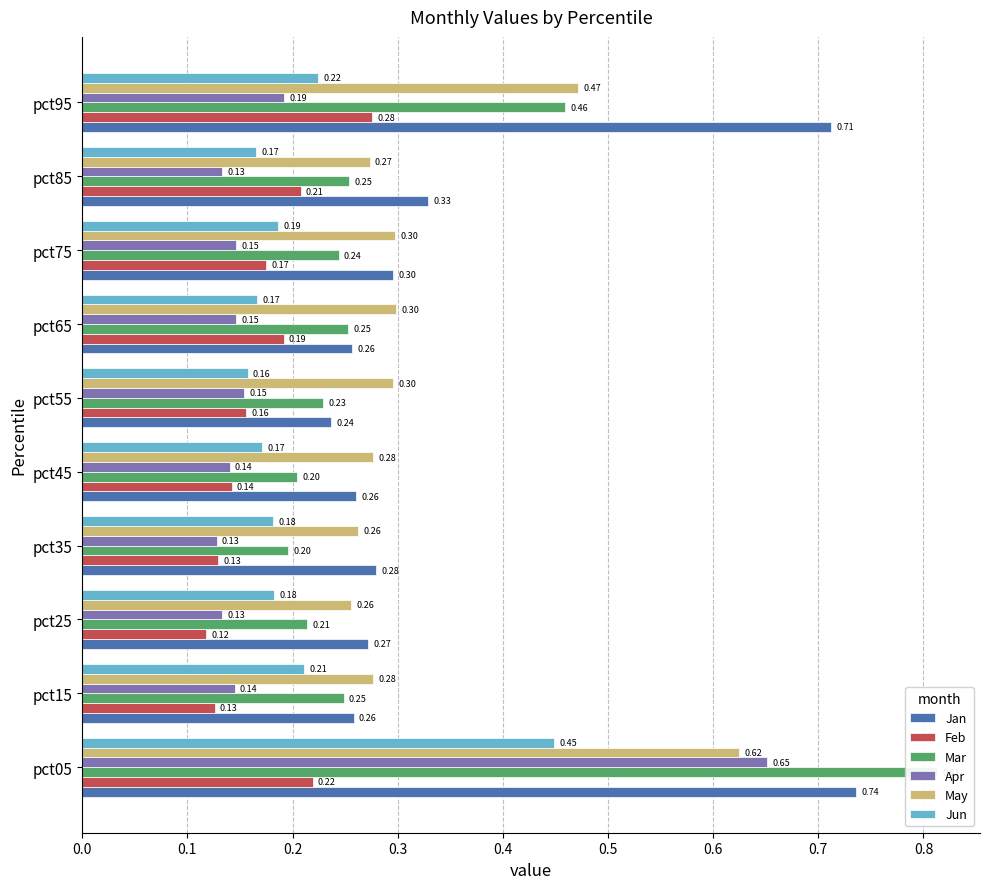

How many series are shown in this chart?

6